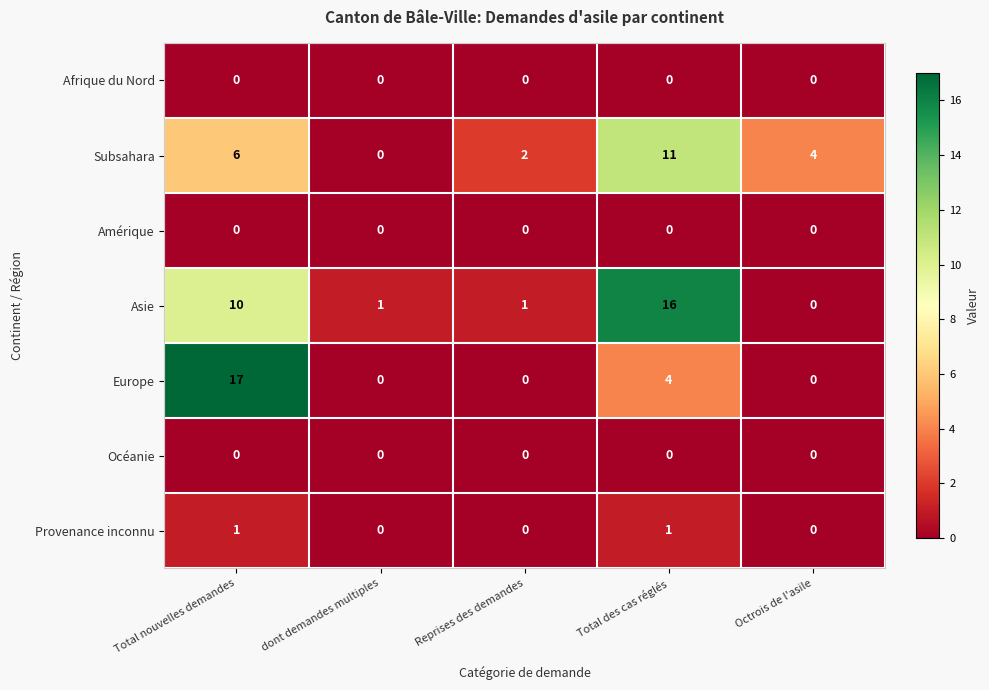

What is the spread (max minus min) of values at Total nouvelles demandes?

17